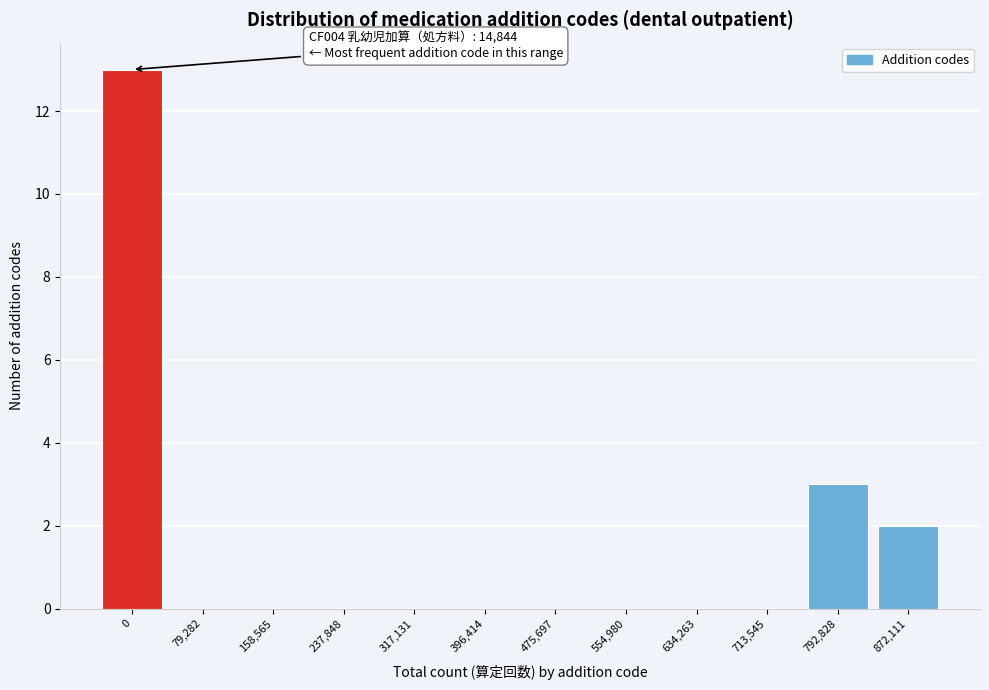

Reading left to right, list all the values displayed in this chart.

0=13	79,282=0	158,565=0	237,848=0	317,131=0	396,414=0	475,697=0	554,980=0	634,263=0	713,545=0	792,828=3	872,111=2